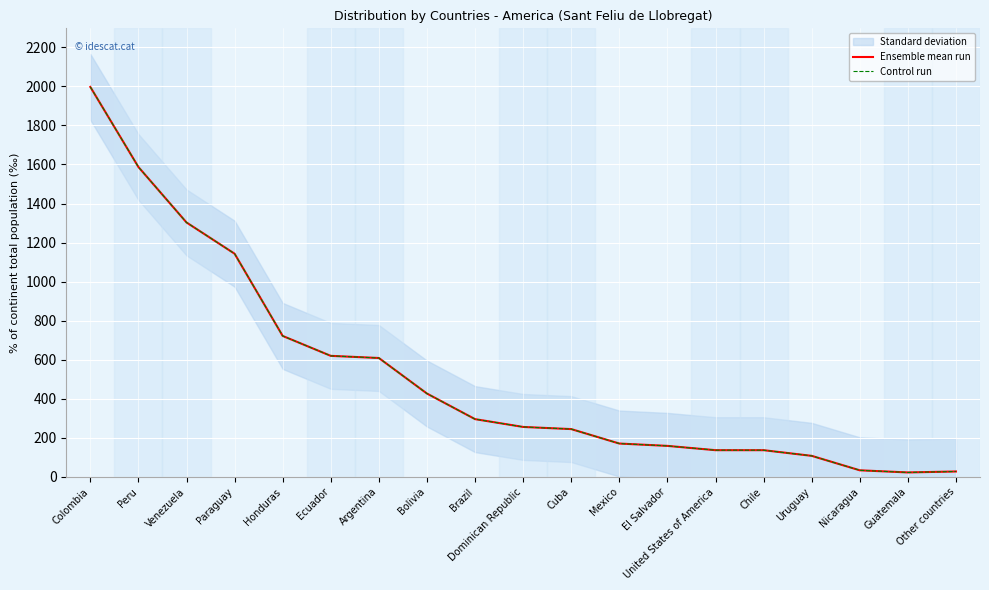

What are all the series names shown in the legend?

Ensemble mean run, Control run